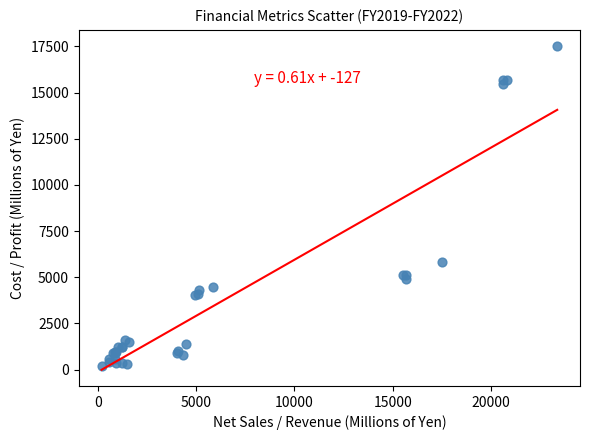

What Y value in the scatter plot is closest to 8856?

5838